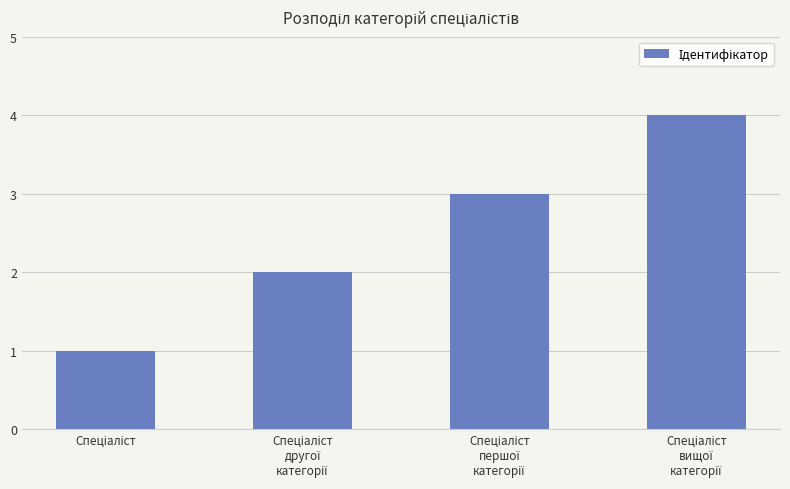

Reading right to left, what are all the values shown in this chart?

4	3	2	1